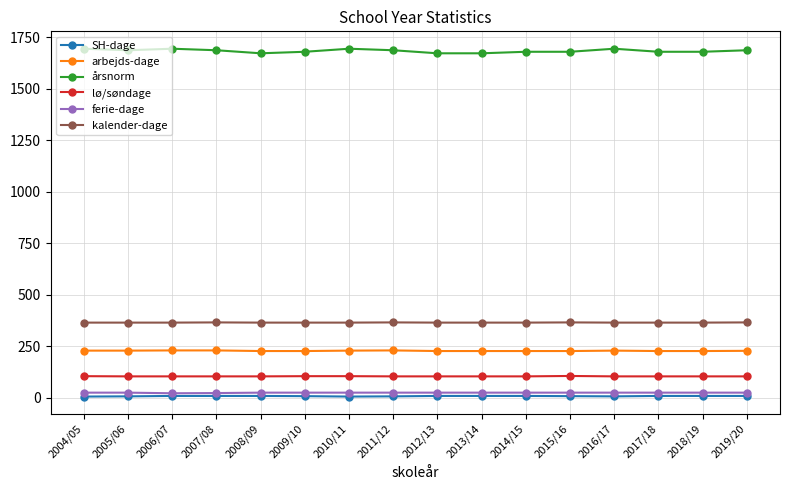

How many lines are shown in the chart?

6